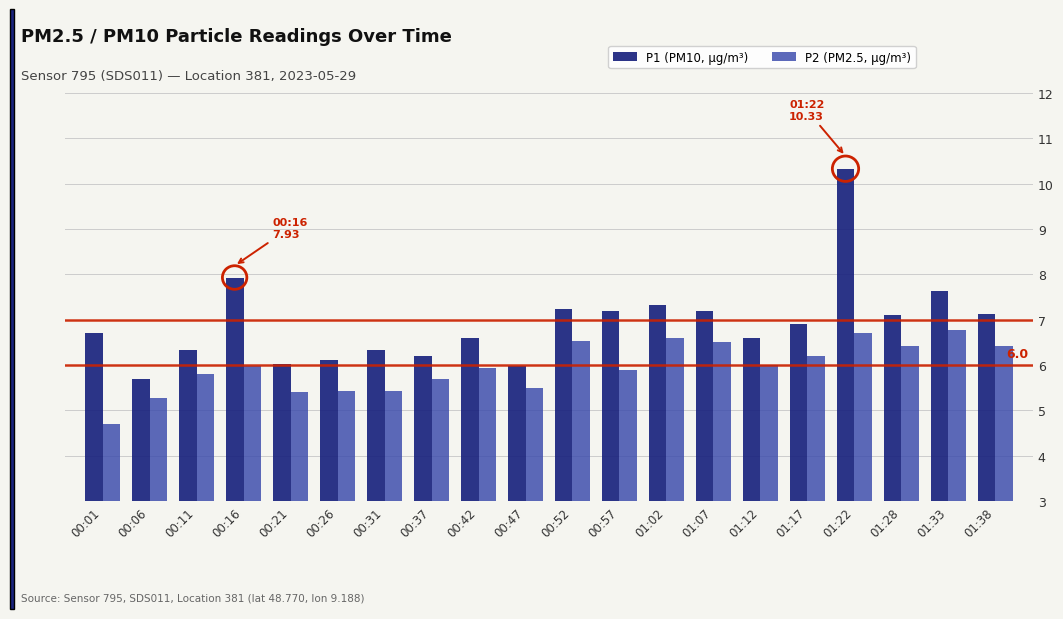

How many bars are there in each group?

2